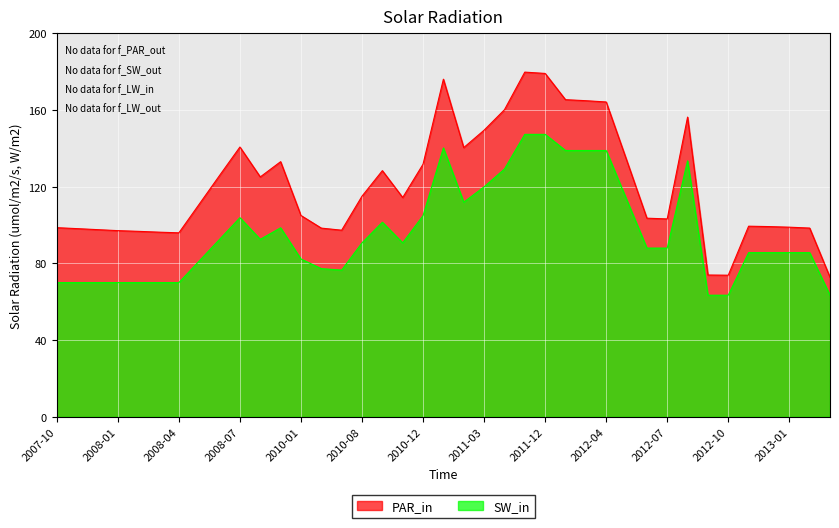

What position from the right is 2008-09?

28